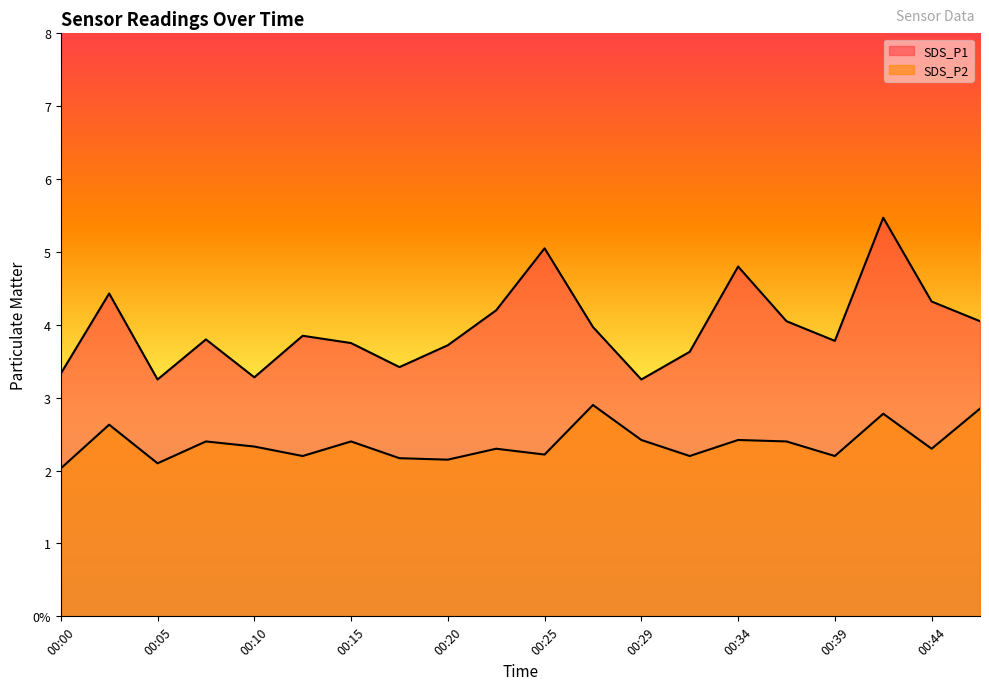

Which category has the lowest value across all series?

00:00